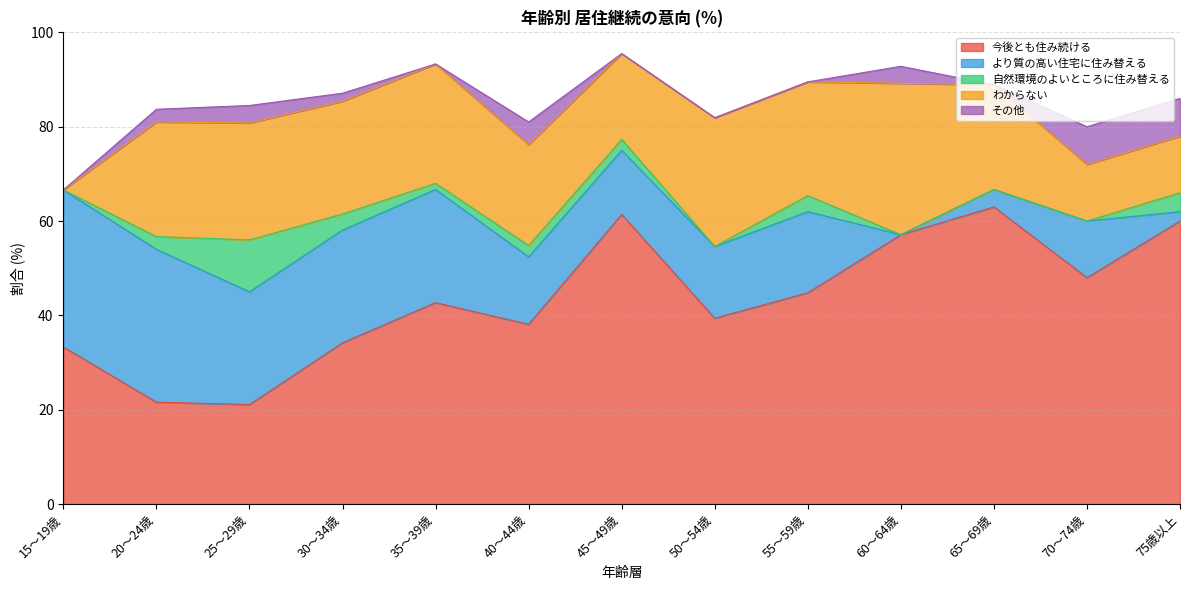

The value of より質の高い住宅に住み替える at 45～49歳 is 5.6. True or false?

False